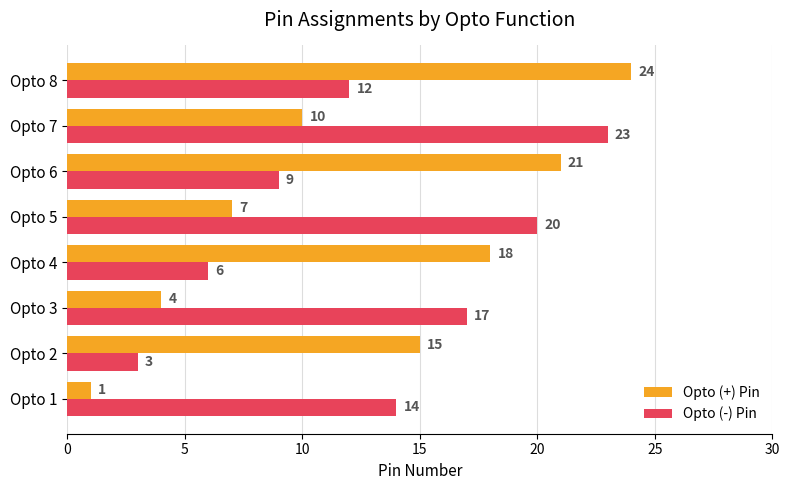

Rank the series by their maximum value, from highest to lowest.

Opto (+) Pin, Opto (-) Pin